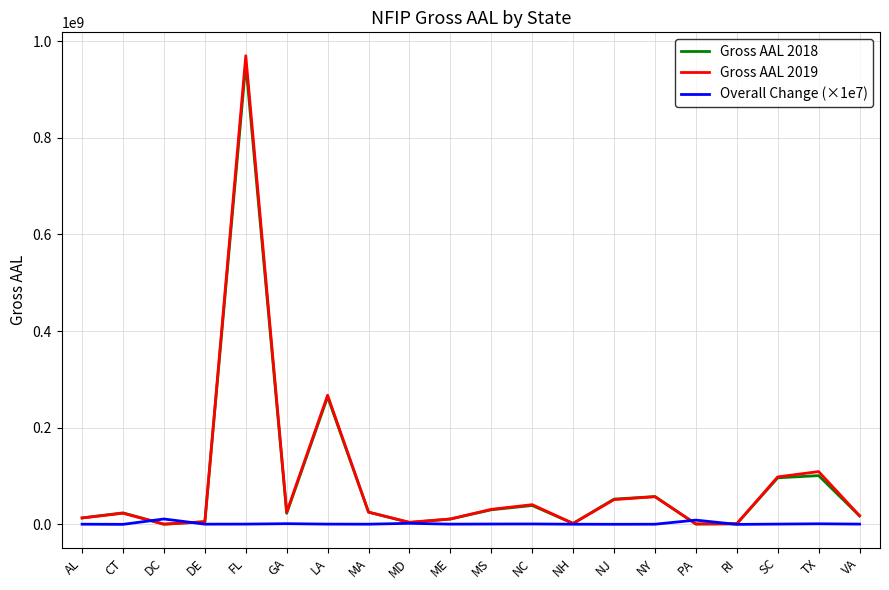

What is the difference between the maximum and minimum values in the Gross AAL 2019 series?

970072140.0